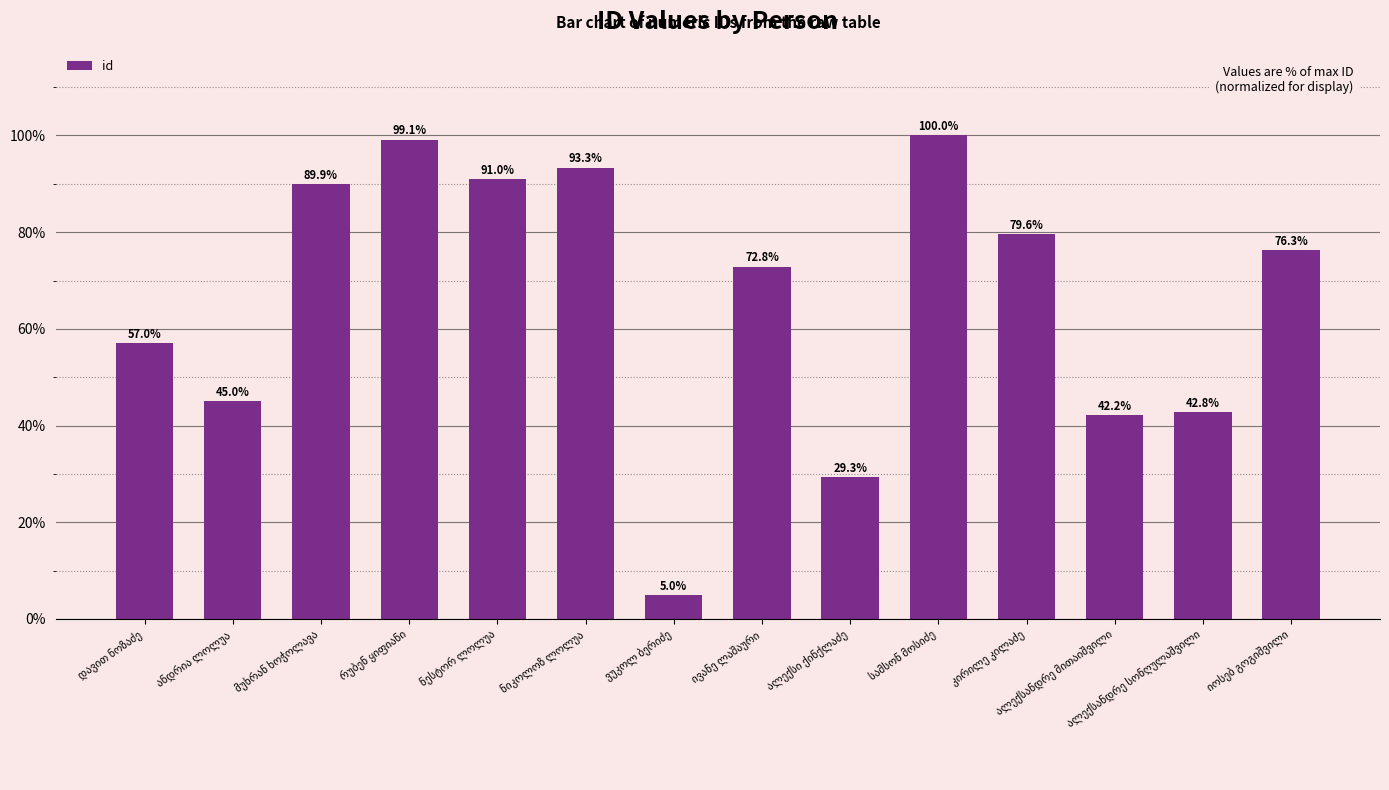

Reading left to right, transcribe all the data shown in this chart.

57.0	45.0	89.9	99.1	91.0	93.3	5.0	72.8	29.3	100.0	79.6	42.2	42.8	76.3